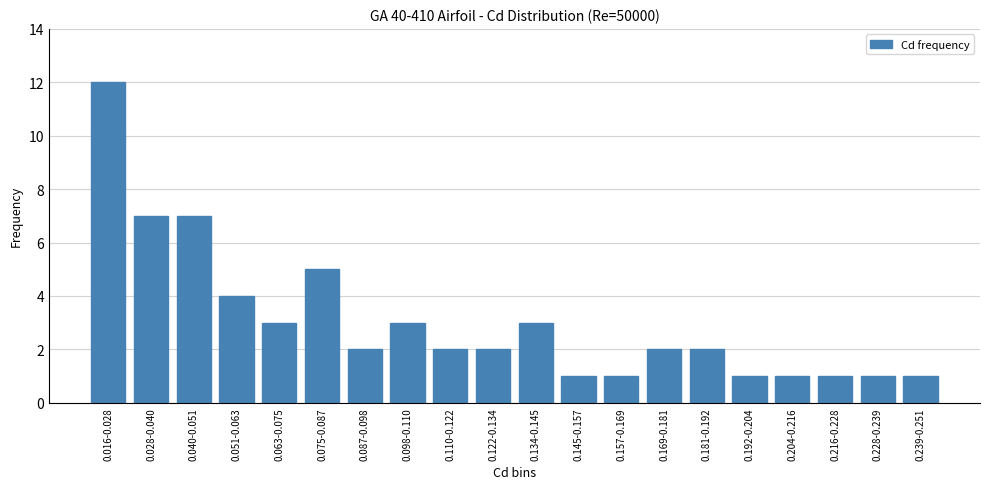

Reading left to right, transcribe all the data shown in this chart.

0.016-0.028=12	0.028-0.040=7	0.040-0.051=7	0.051-0.063=4	0.063-0.075=3	0.075-0.087=5	0.087-0.098=2	0.098-0.110=3	0.110-0.122=2	0.122-0.134=2	0.134-0.145=3	0.145-0.157=1	0.157-0.169=1	0.169-0.181=2	0.181-0.192=2	0.192-0.204=1	0.204-0.216=1	0.216-0.228=1	0.228-0.239=1	0.239-0.251=1